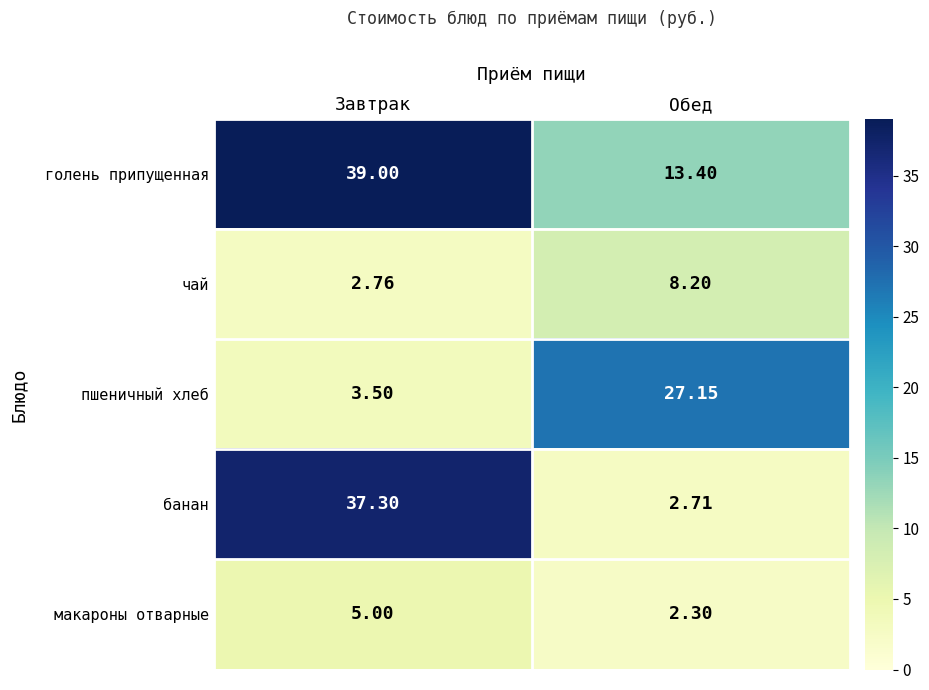

List the series in order of their peak value, highest first.

голень припущенная, банан, пшеничный хлеб, чай, макароны отварные